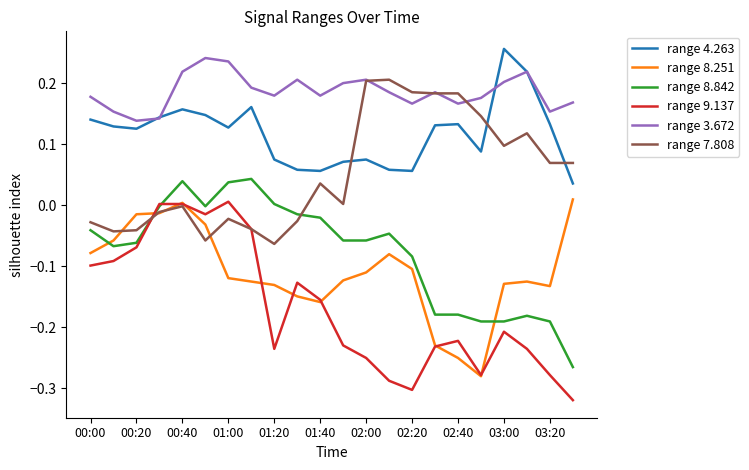

Which series has the largest range (max minus min)?

range 9.137